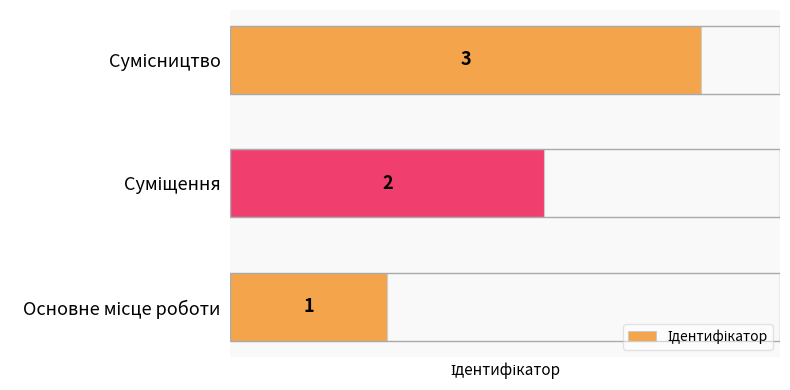

What is the sum of all values?

6